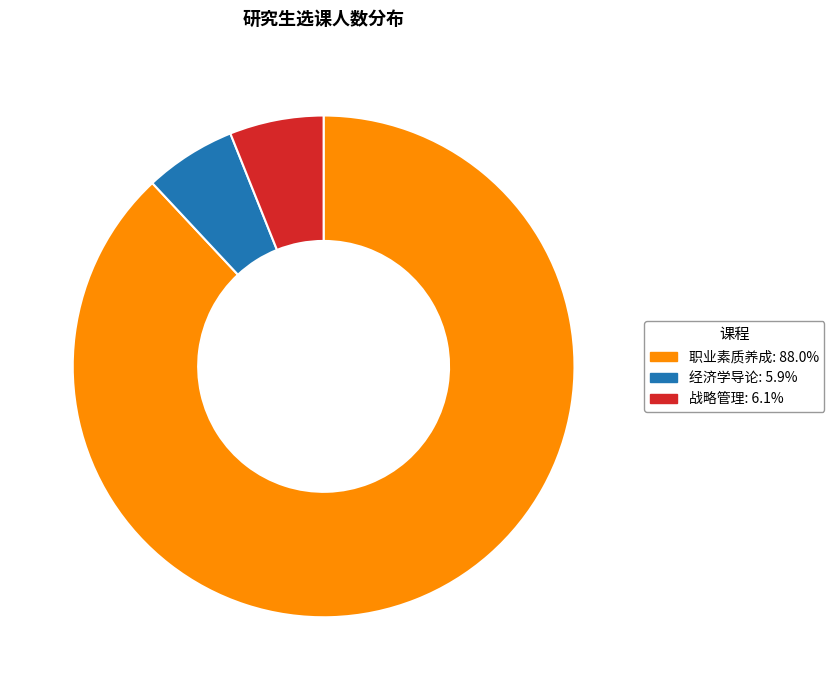

The 经济学导论 slice represents 14% of the pie. True or false?

False